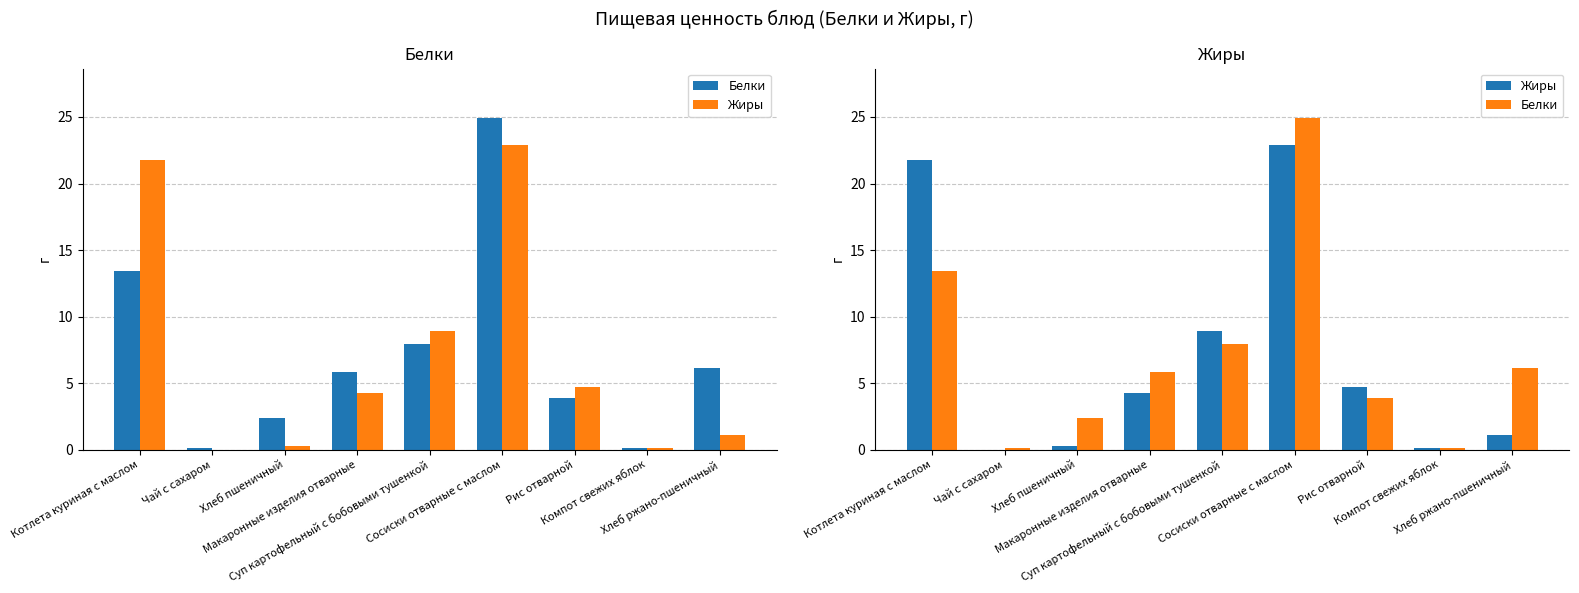

List the labels in order of Жиры value, smallest first.

Чай с сахаром, Компот свежих яблок, Хлеб пшеничный, Хлеб ржано-пшеничный, Макаронные изделия отварные, Рис отварной, Суп картофельный с бобовыми тушенкой, Котлета куриная с маслом, Сосиски отварные с маслом